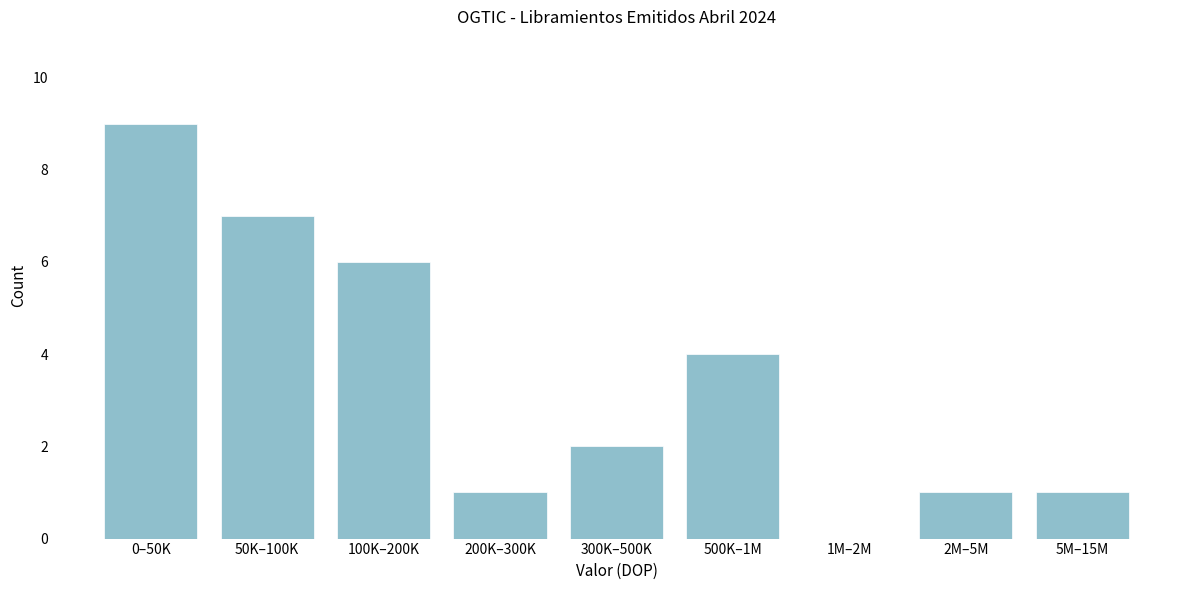

Reading left to right, list all the values displayed in this chart.

0–50K=9	50K–100K=7	100K–200K=6	200K–300K=1	300K–500K=2	500K–1M=4	1M–2M=0	2M–5M=1	5M–15M=1